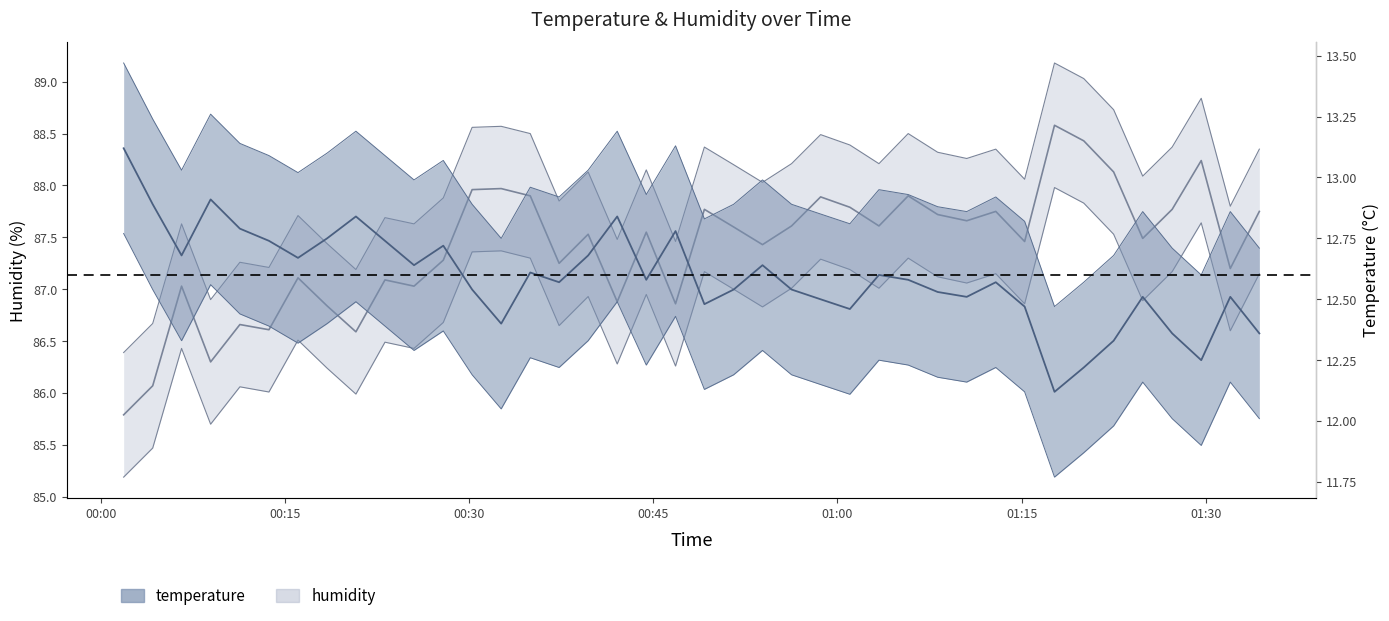

What is the difference between the second highest and second lowest values in the humidity series?

2.4